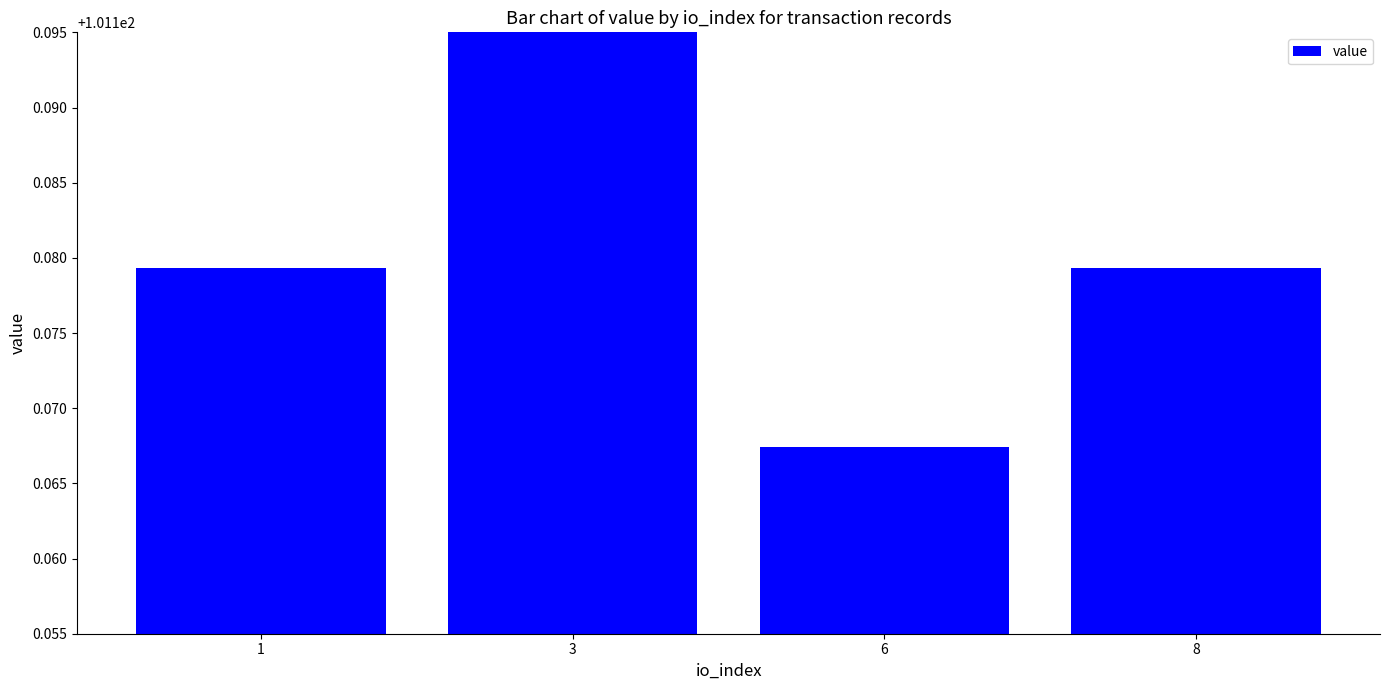

Which has a higher value, 8 or 3?

3